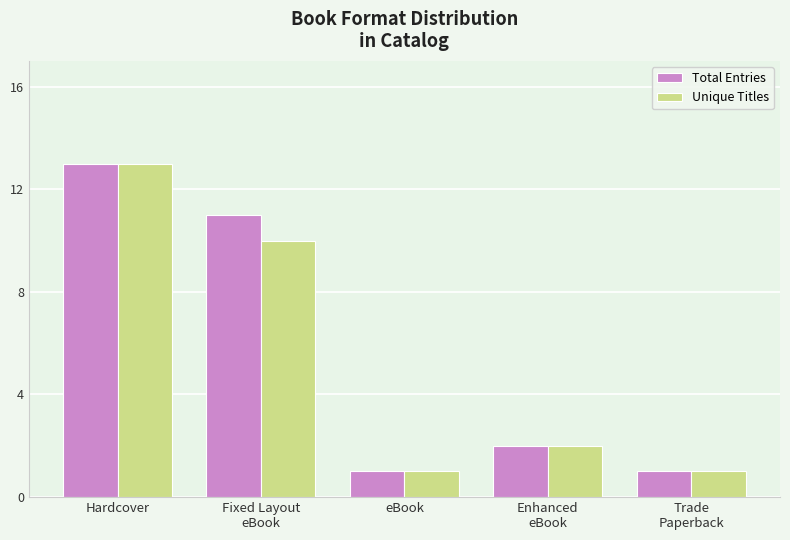

What is the label of the 4th bar from the right?

Fixed Layout
eBook